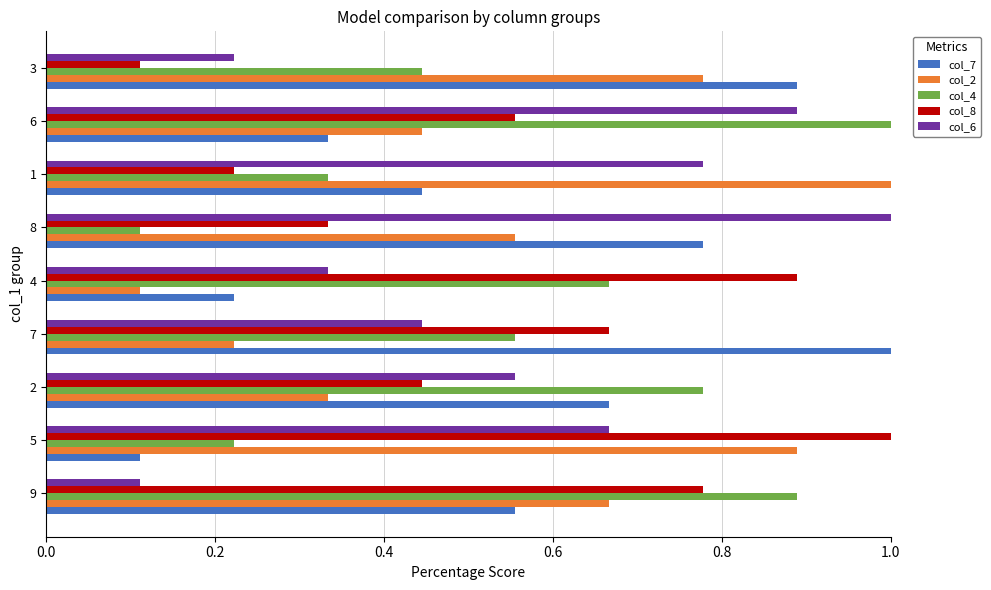

Is it true that col_8 equals 0.0 at 3?

False